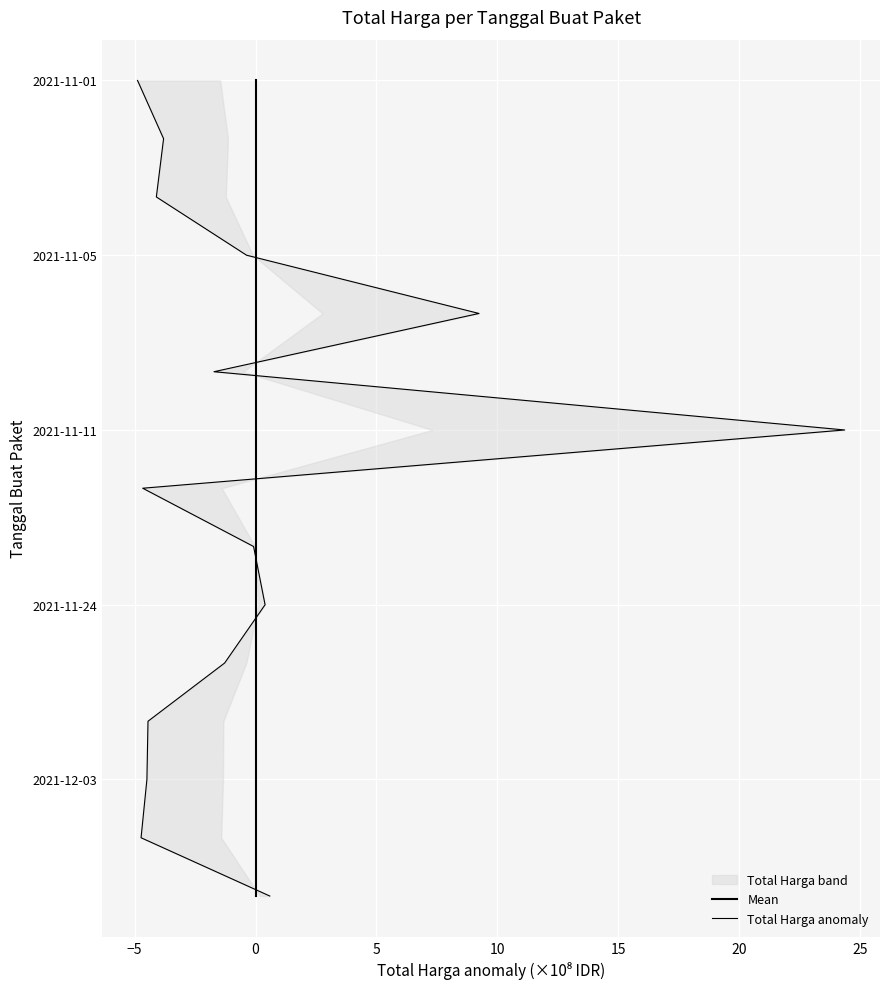

Is this an area chart (filled region under the line)?

No